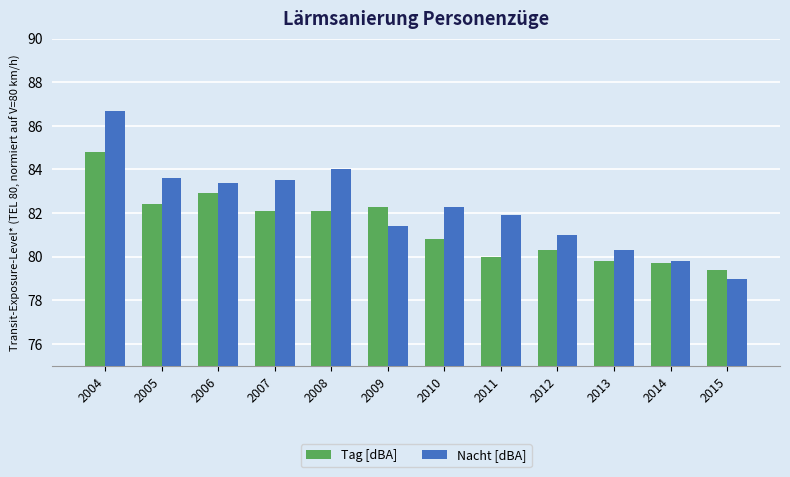

Reading right to left, what are all the values shown in this chart?

Tag [dBA]: 79.4	79.7	79.8	80.3	80.0	80.8	82.3	82.1	82.1	82.9	82.4	84.8
Nacht [dBA]: 79.0	79.8	80.3	81.0	81.9	82.3	81.4	84.0	83.5	83.4	83.6	86.7